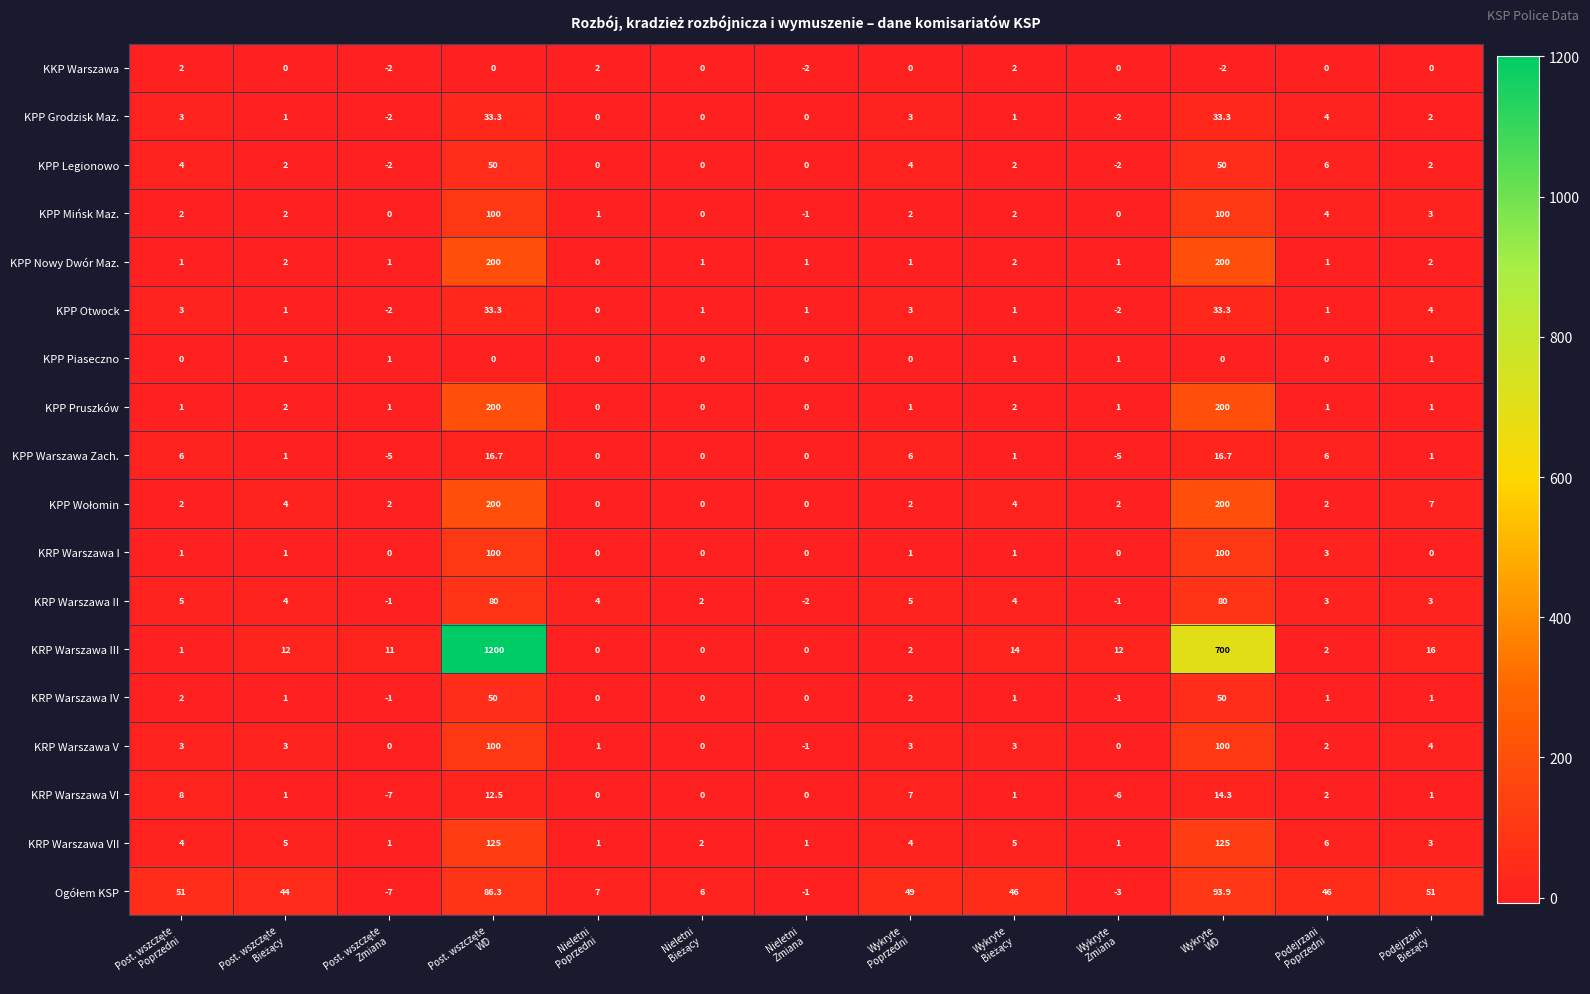

What is the average value of the KPP Legionowo series?

8.9